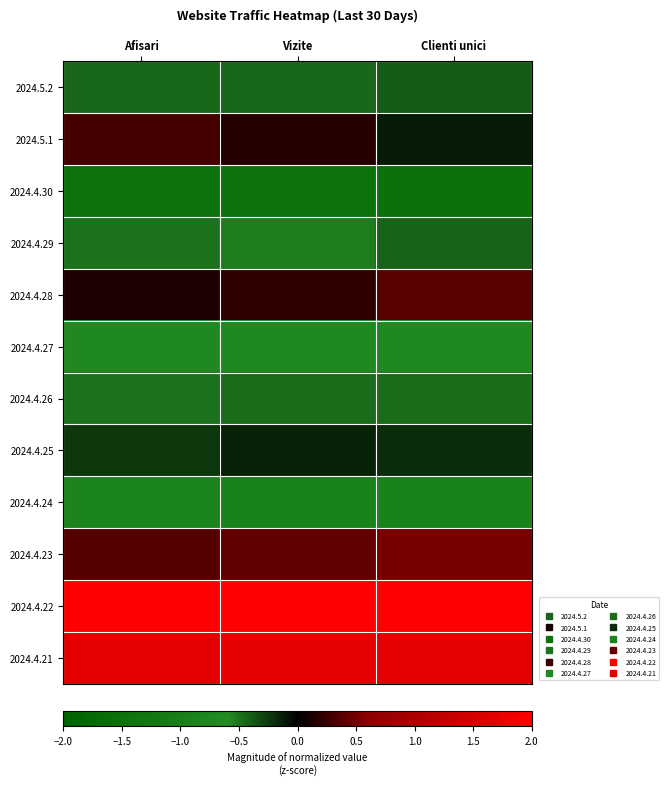

At which category is the sum across all series the highest?

Clienti unici